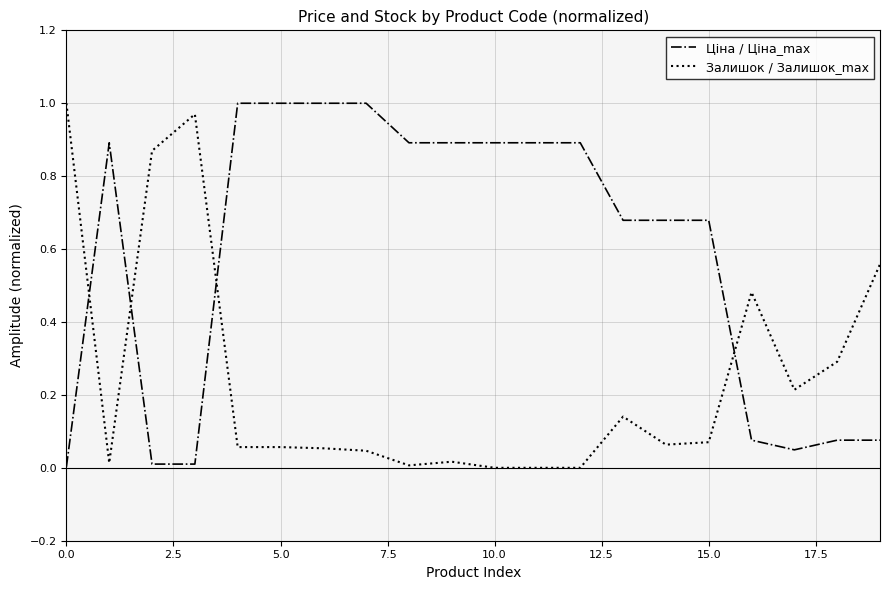

How many times do Залишок / Залишок_max and Ціна / Ціна_max cross each other?

4